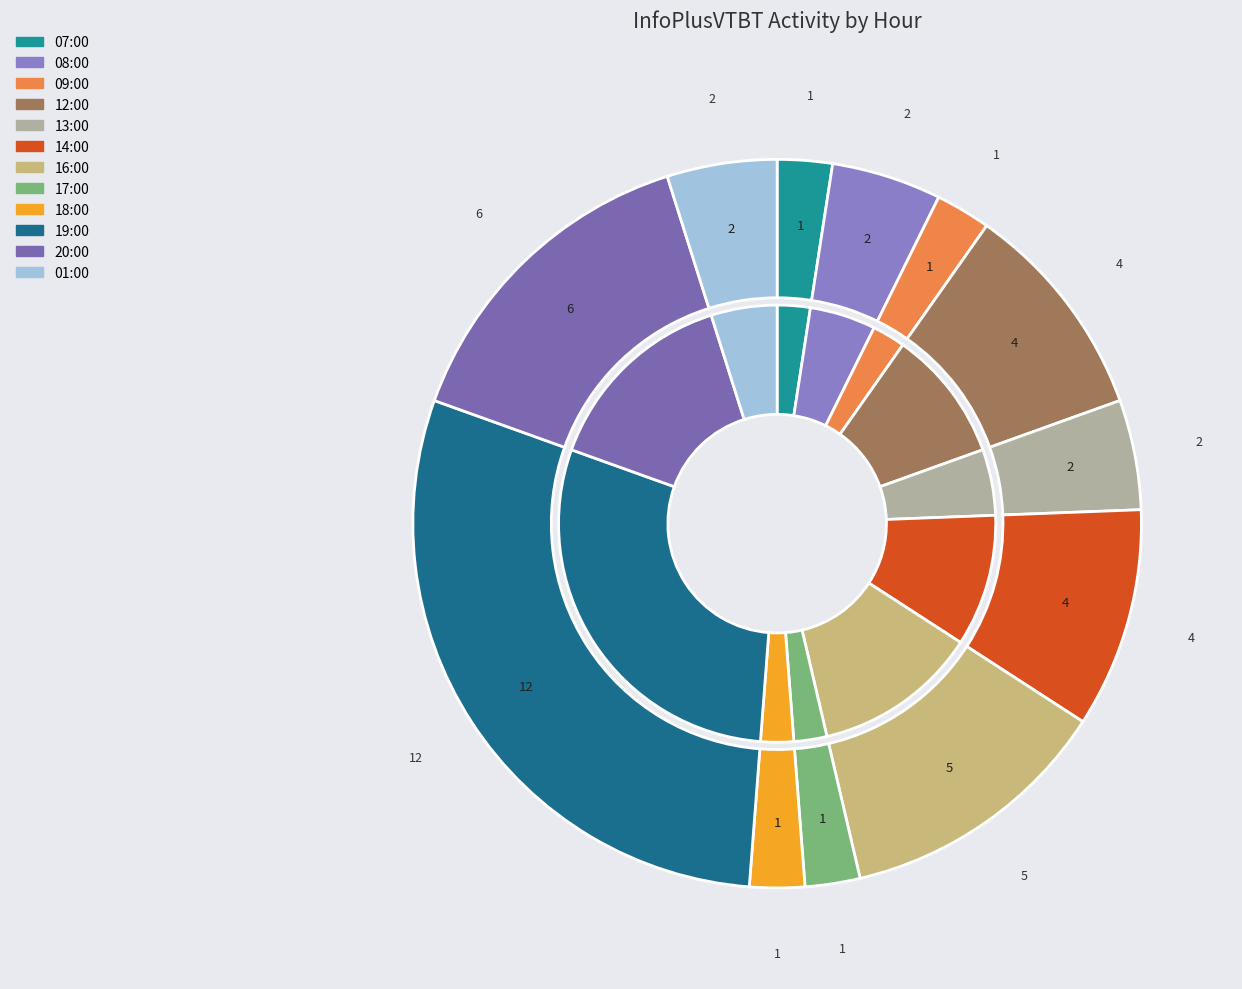

To the nearest percent, what is the difference between the largest and smallest slice percentages?

27%